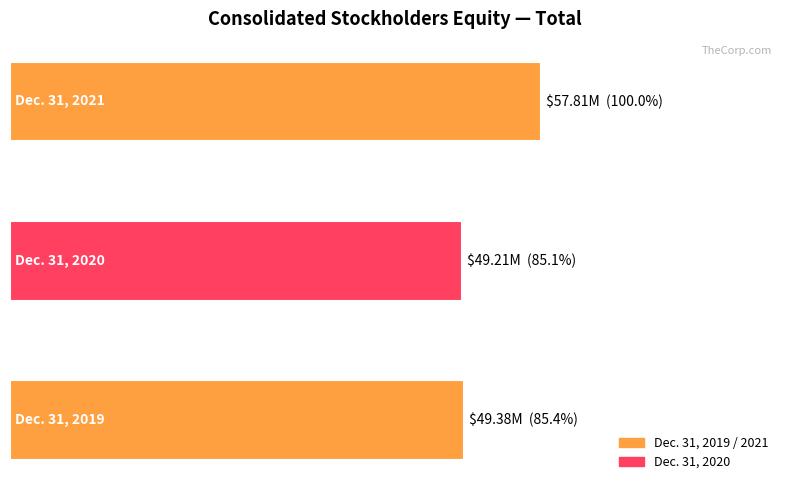

Does the chart contain any negative values?

No